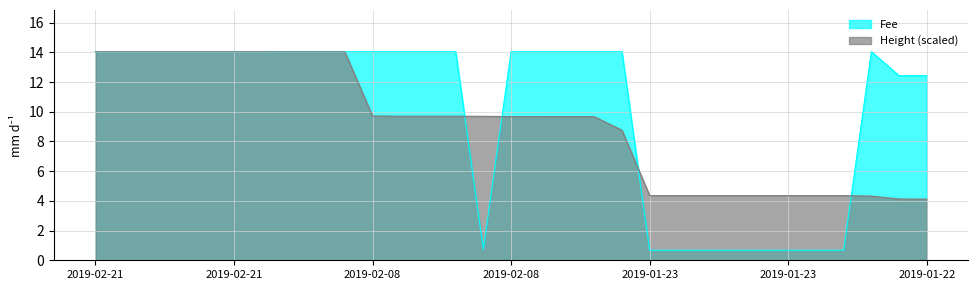

Between which two adjacent categories do Height and Fee first intersect?

2019-02-08 18:53:00 and 2019-02-08 18:17:17